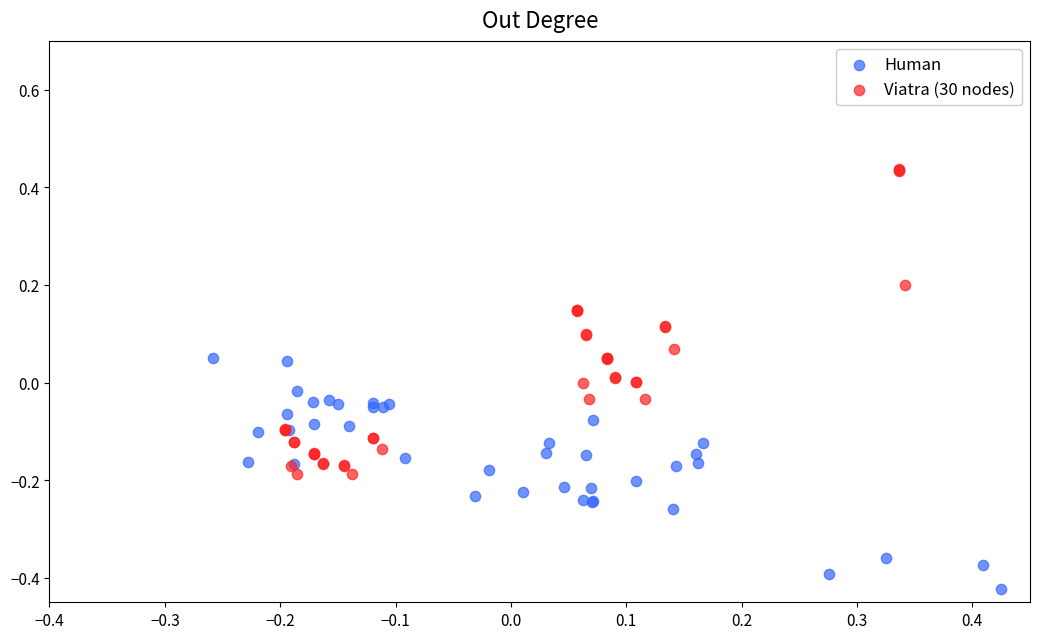

Which series contains the highest Y value?

Viatra (30 nodes)